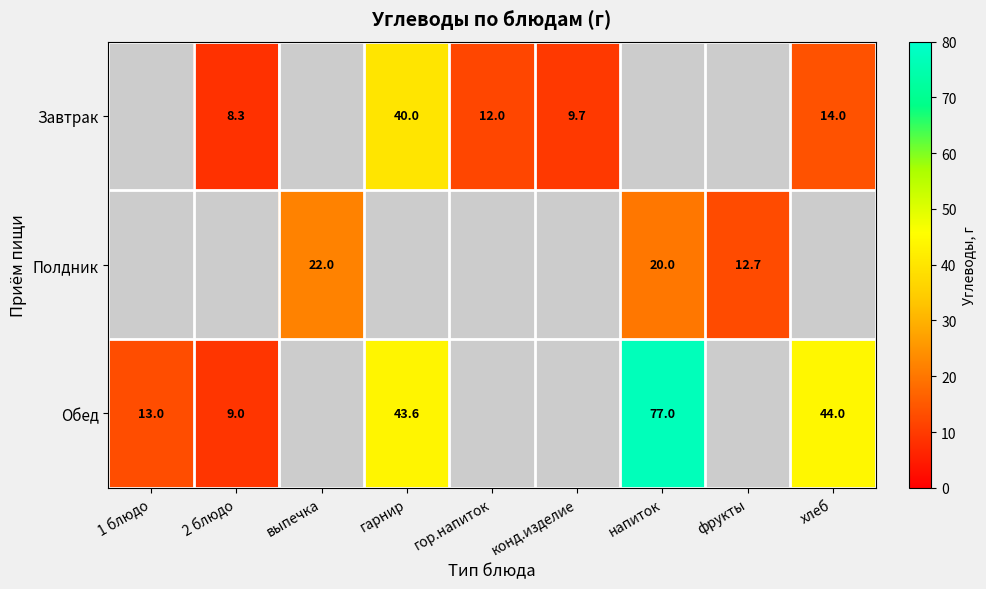

The Полдник series shows 12.7 at фрукты. True or false?

True